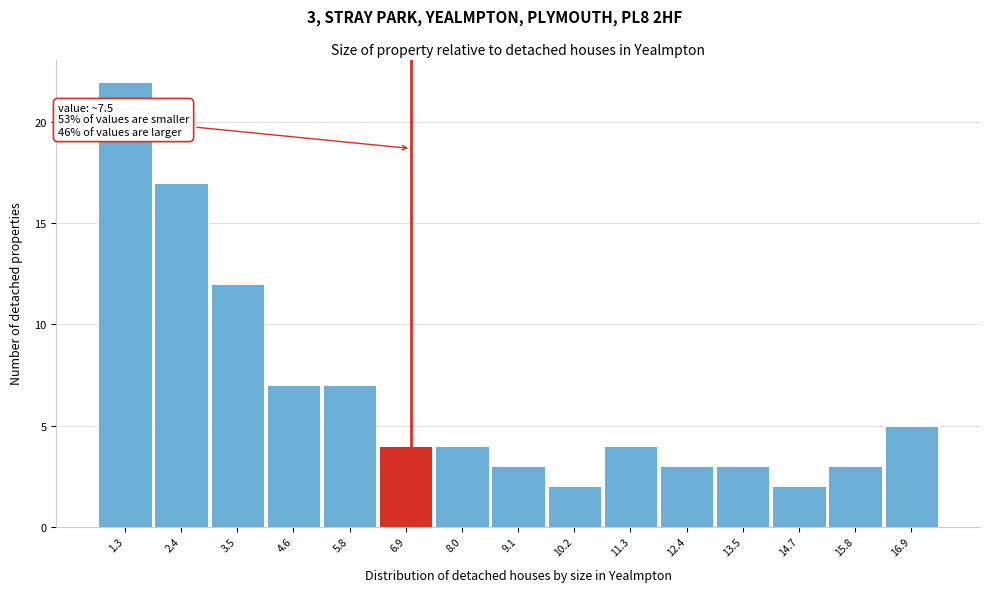

Reading right to left, what are all the values shown in this chart?

16.9=5	15.8=3	14.7=2	13.5=3	12.4=3	11.3=4	10.2=2	9.1=3	8.0=4	6.9=4	5.8=7	4.6=7	3.5=12	2.4=17	1.3=22